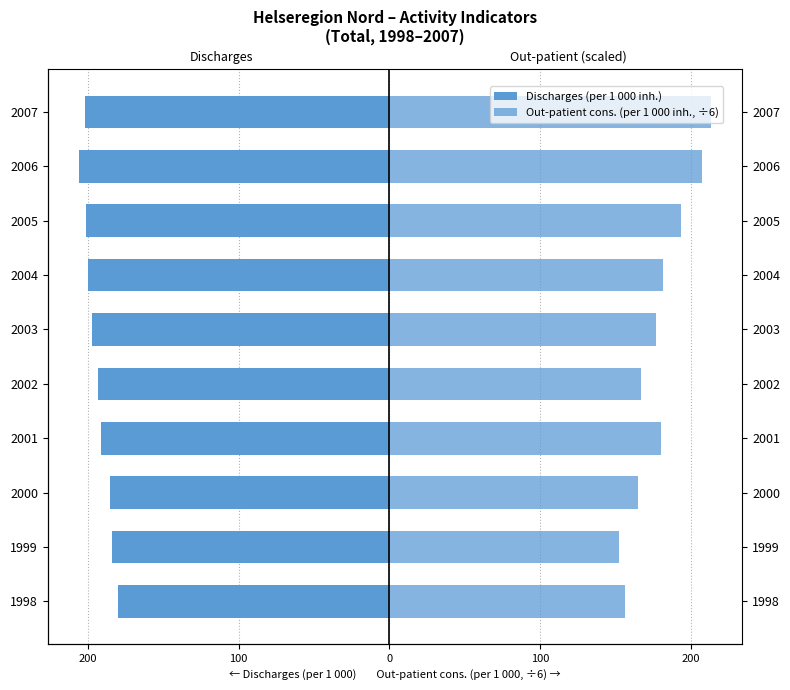

What is the average value of the Out-patient cons. (per 1 000 inh., ÷6) series?

179.3